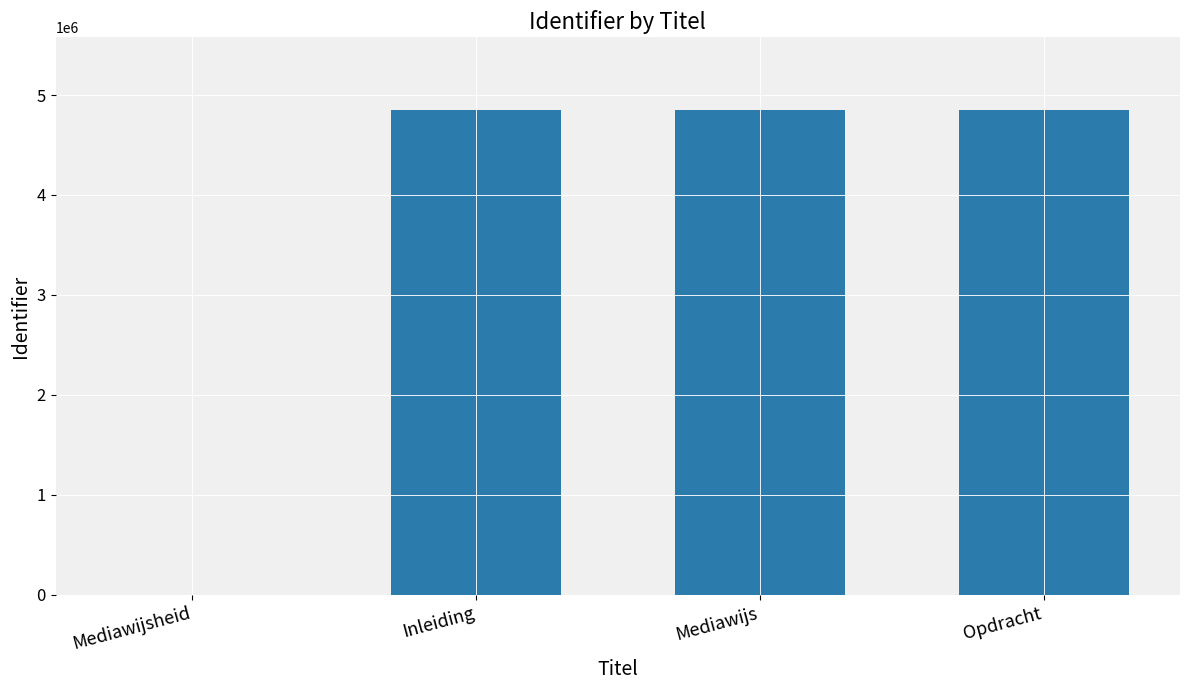

What is the greatest value displayed?

4849487